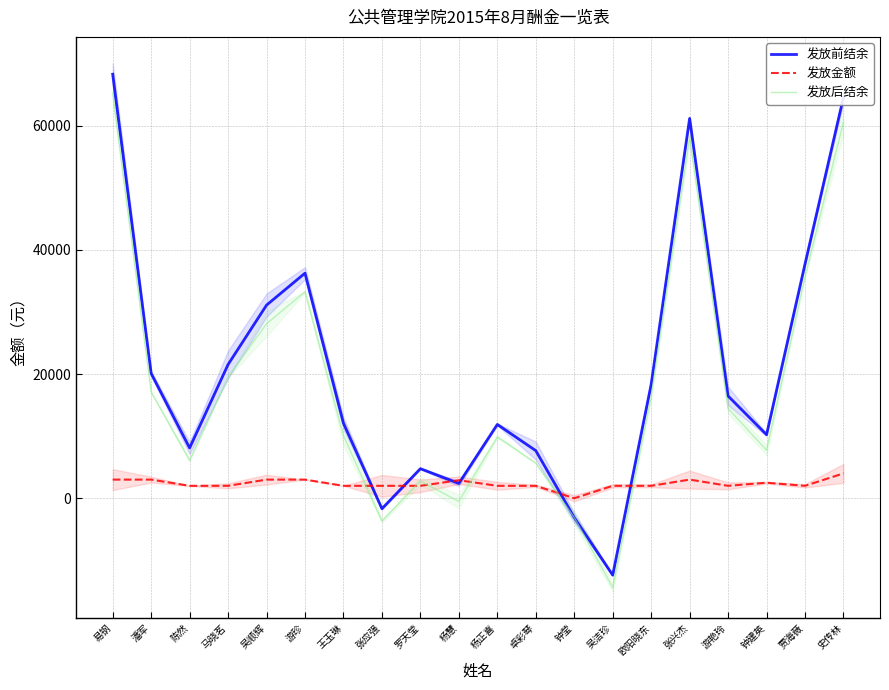

Rank the series by their maximum value, from highest to lowest.

发放前结余, 发放后结余, 发放金额